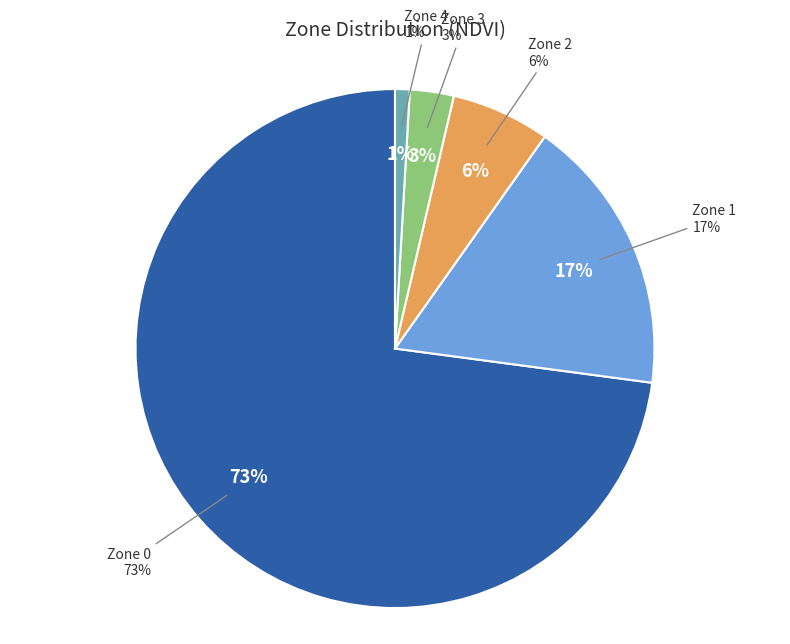

Is it true that Zone 2 is 6% of the pie?

True